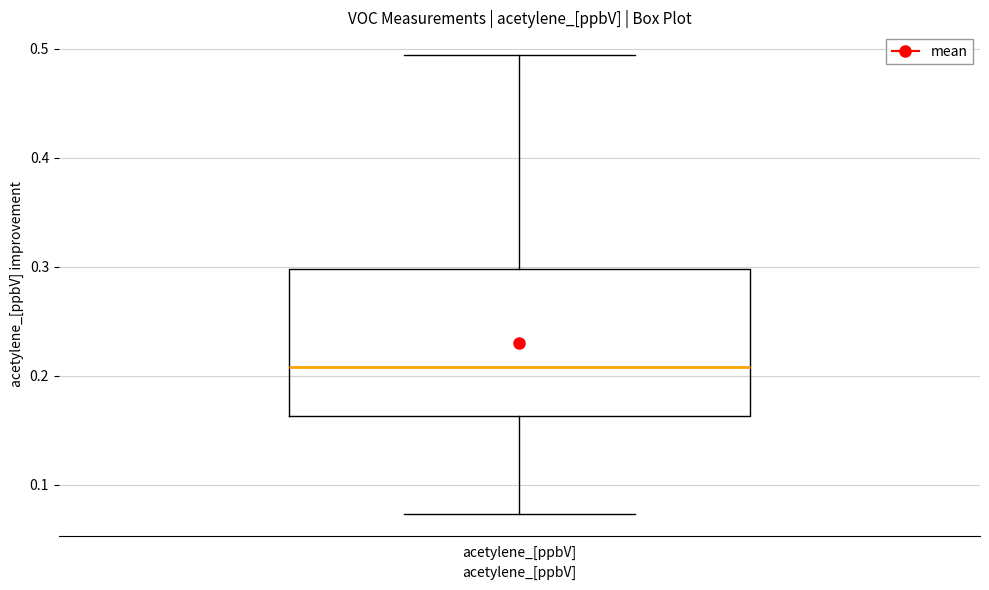

Transcribe this box plot: give where the median line is, the range the box spans, and where the two whiskers end, as read against the y-axis. The values are not printed on the chart, so give them approximately, as read against the axis.

median 0.21, box 0.16 to 0.30, whiskers 0.07 to 0.49